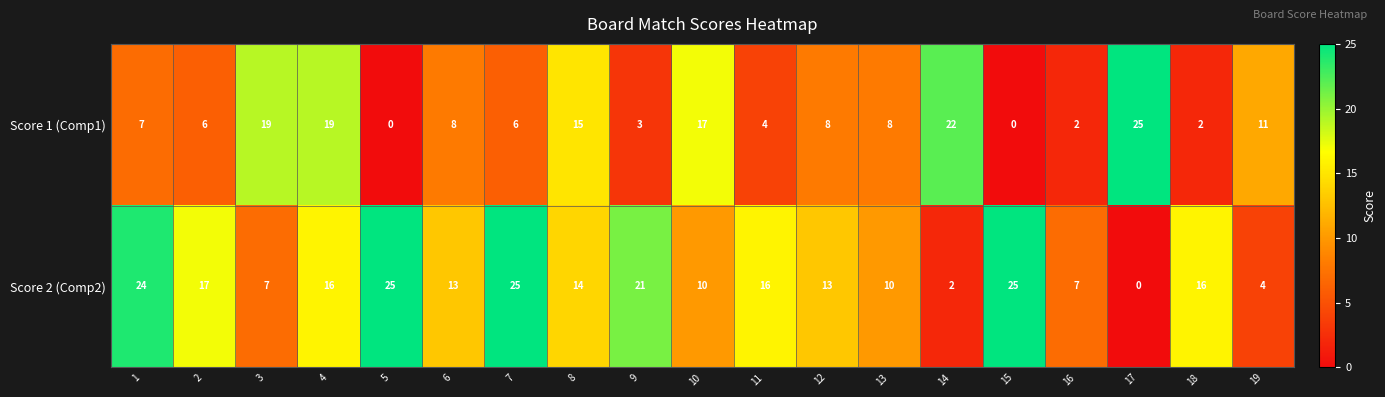

What value does the Score 1 (Comp1) series have at 7, to the nearest 5?

5